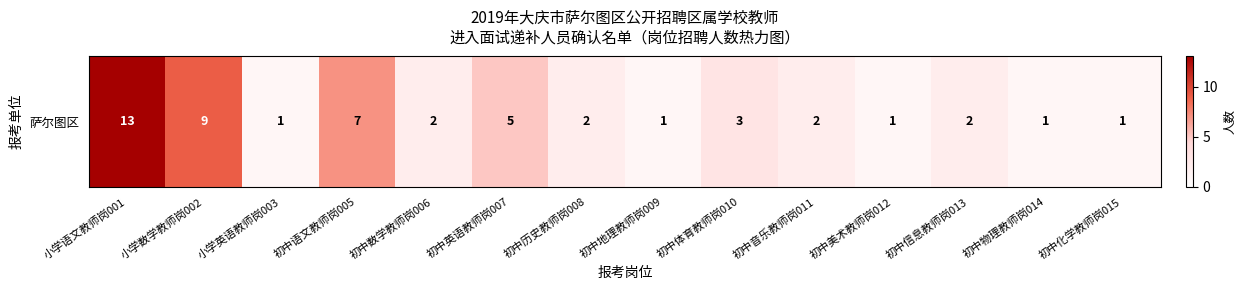

Reading left to right, transcribe all the data shown in this chart.

小学语文教师岗001=13	小学数学教师岗002=9	小学英语教师岗003=1	初中语文教师岗005=7	初中数学教师岗006=2	初中英语教师岗007=5	初中历史教师岗008=2	初中地理教师岗009=1	初中体育教师岗010=3	初中音乐教师岗011=2	初中美术教师岗012=1	初中信息教师岗013=2	初中物理教师岗014=1	初中化学教师岗015=1